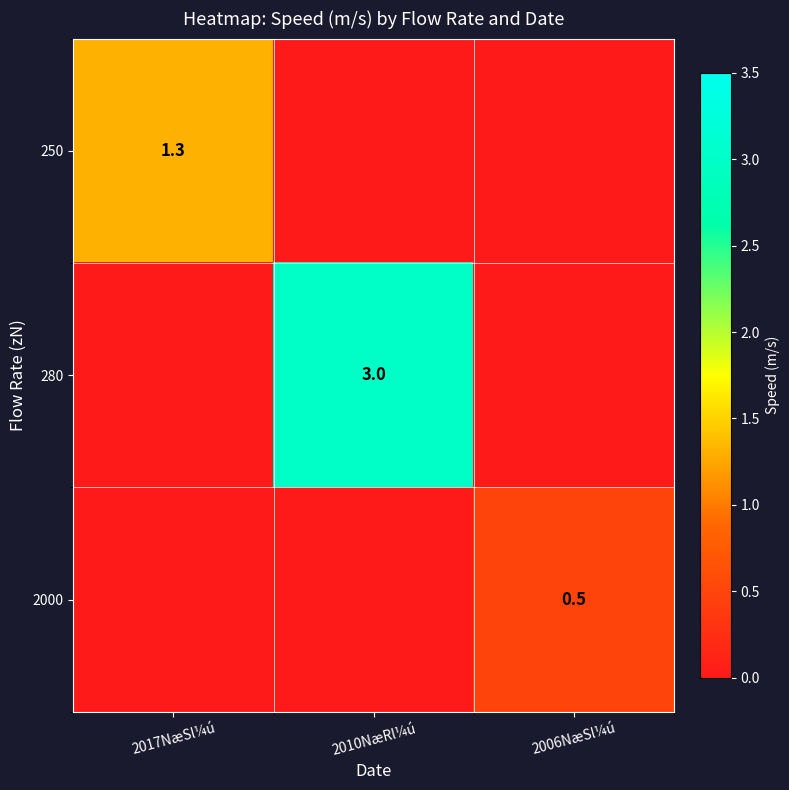

The 2000 series shows 0.5 at 2006NæSl¼ú. True or false?

True